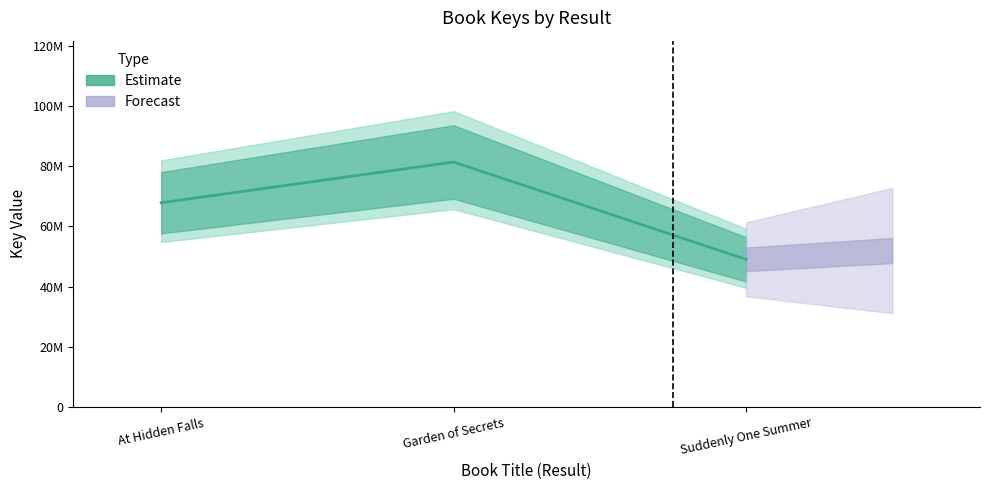

Which has a higher value, At Hidden Falls or Suddenly One Summer?

At Hidden Falls